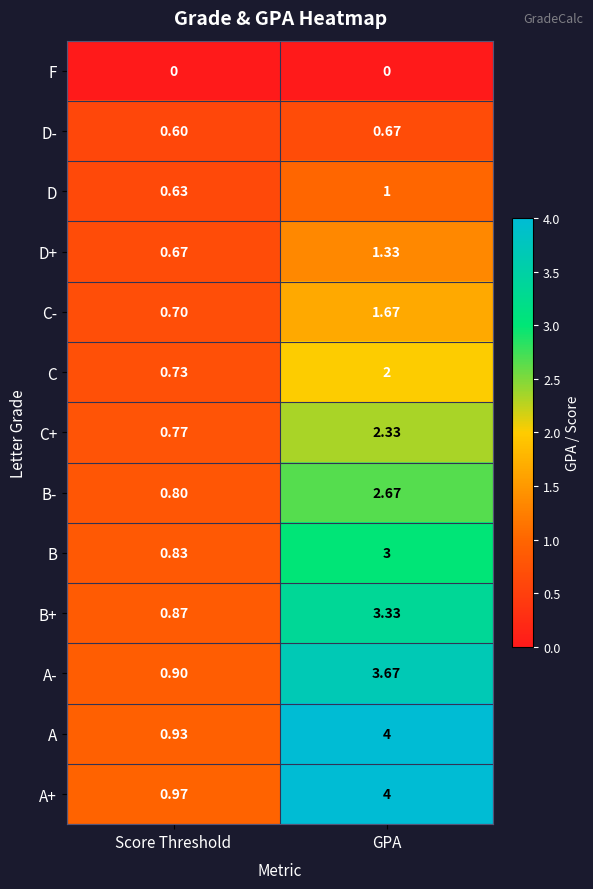

At which label is C- closest to 1?

Score Threshold